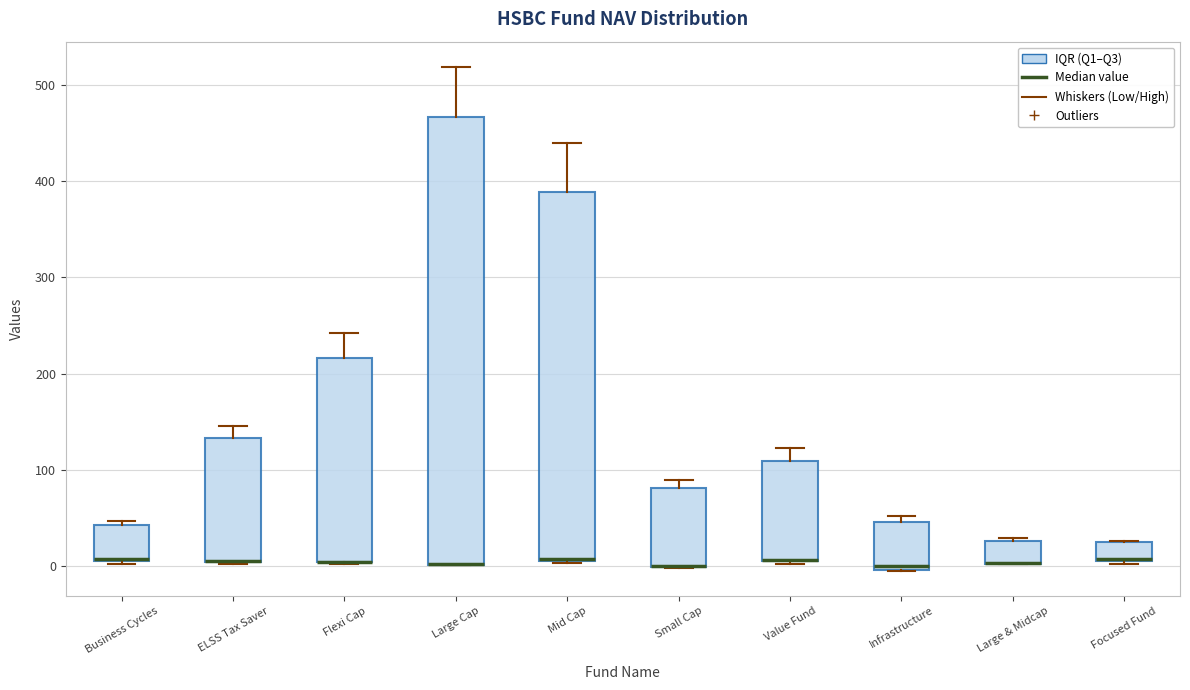

Reading left to right, read every box against the y-axis: the position of its median line, the range the box covers, and the ends of its whiskers. The values are not printed on the chart, so give them approximately, as read against the axis.

Business Cycles: median 10 (drawn on the box's lower edge), box 10 to 40, whiskers 0 to 50
ELSS Tax Saver: median 10 (drawn on the box's lower edge), box 10 to 130, whiskers 0 to 150
Flexi Cap: median 0 (drawn on the box's lower edge), box 0 to 220, whiskers 0 to 240
Large Cap: median 0 (drawn on the box's lower edge), box 0 to 470, whiskers 0 to 520
Mid Cap: median 10 (drawn on the box's lower edge), box 10 to 390, whiskers 0 to 440
Small Cap: median 0 (drawn on the box's lower edge), box 0 to 80, whiskers 0 to 90
Value Fund: median 10 (drawn on the box's lower edge), box 10 to 110, whiskers 0 to 120
Infrastructure: median 0 (just above the box's lower edge), box 0 to 50, whiskers 0 to 50 (just above the box's upper edge)
Large & Midcap: median 0 (drawn on the box's lower edge), box 0 to 30, whiskers 0 to 30
Focused Fund: median 10 (drawn on the box's lower edge), box 10 to 20, whiskers 0 to 30